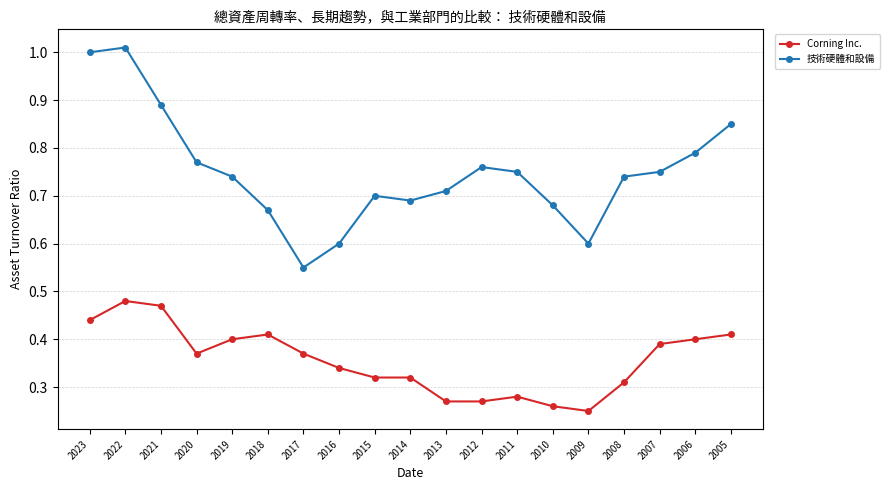

True or false: Corning Inc. and 技術硬體和設備 cross at least once.

False